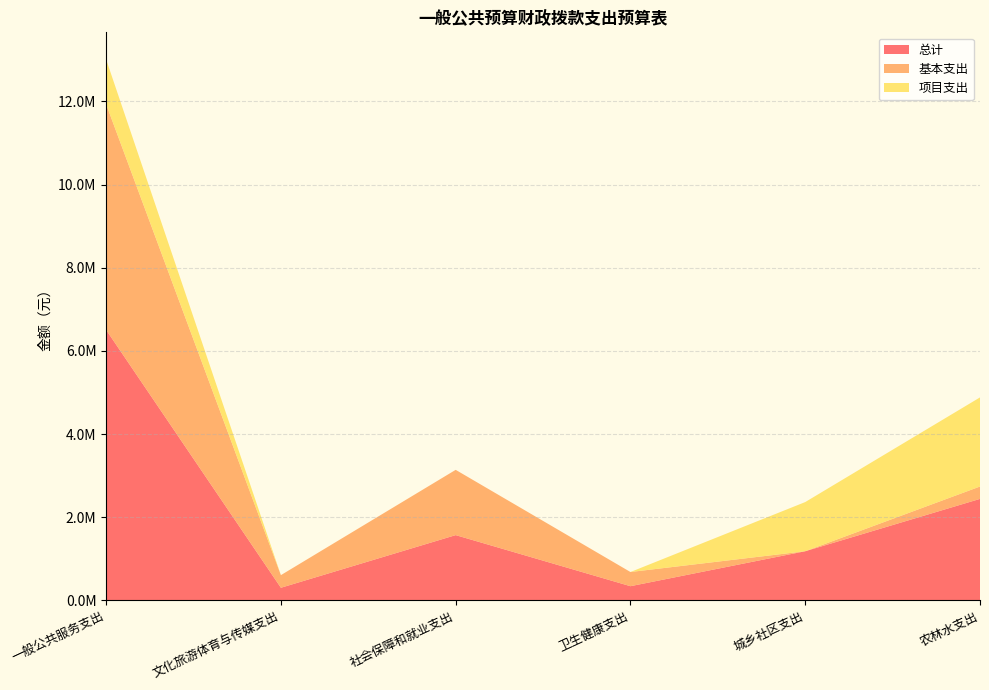

Reading left to right, transcribe all the data shown in this chart.

总计: 6504537.7	303632.6	1569511.1	341200.9	1182119.0	2440601.9
基本支出: 5427537.7	303632.6	1569511.1	341200.9	0.0	297526.5
项目支出: 1077000.0	0.0	0.0	0.0	1182119.0	2143075.4